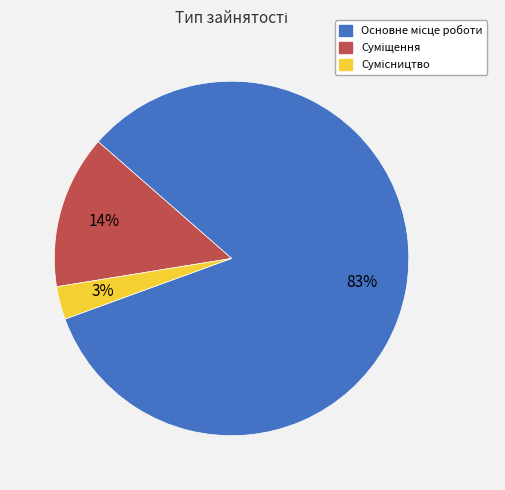

To the nearest percent, what is the average slice percentage?

33%